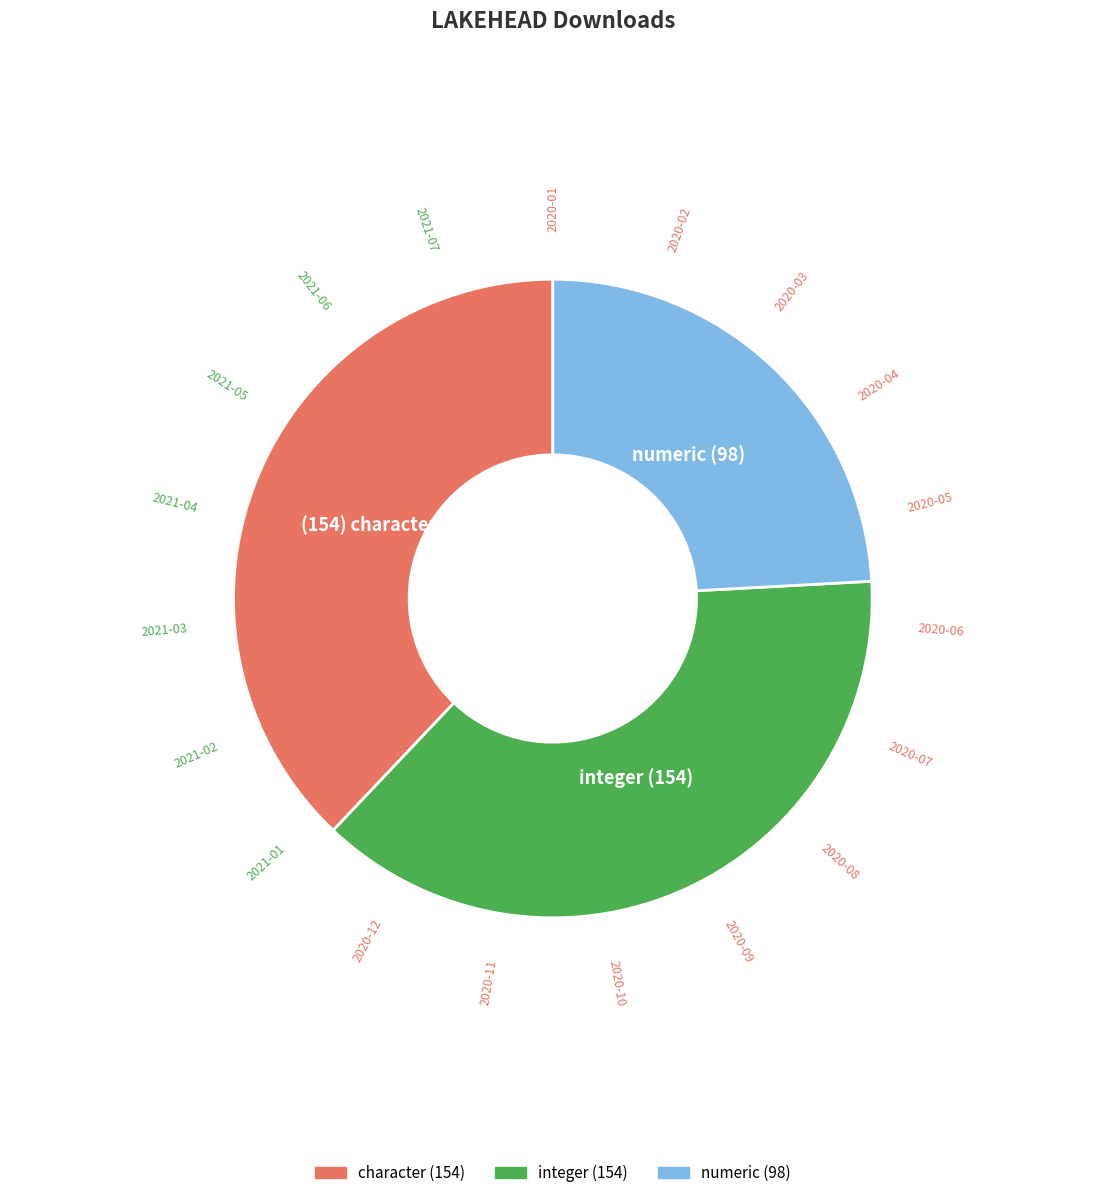

How many slices are in this pie chart?

3